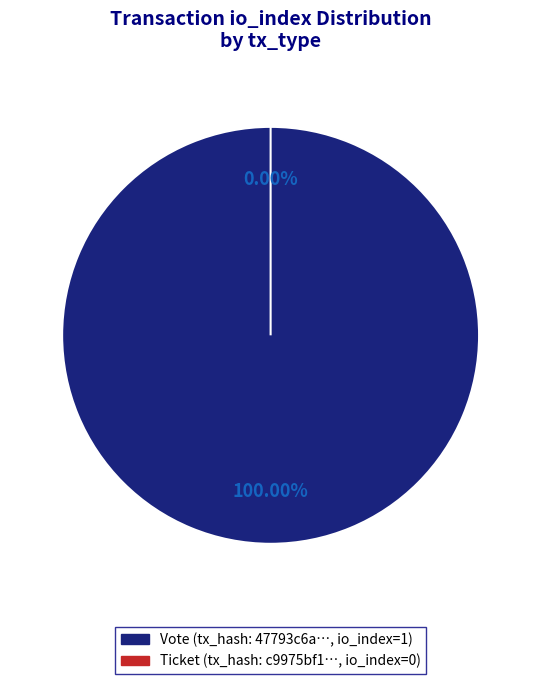

Is it true that Ticket (io_index=0) is 0% of the pie?

True